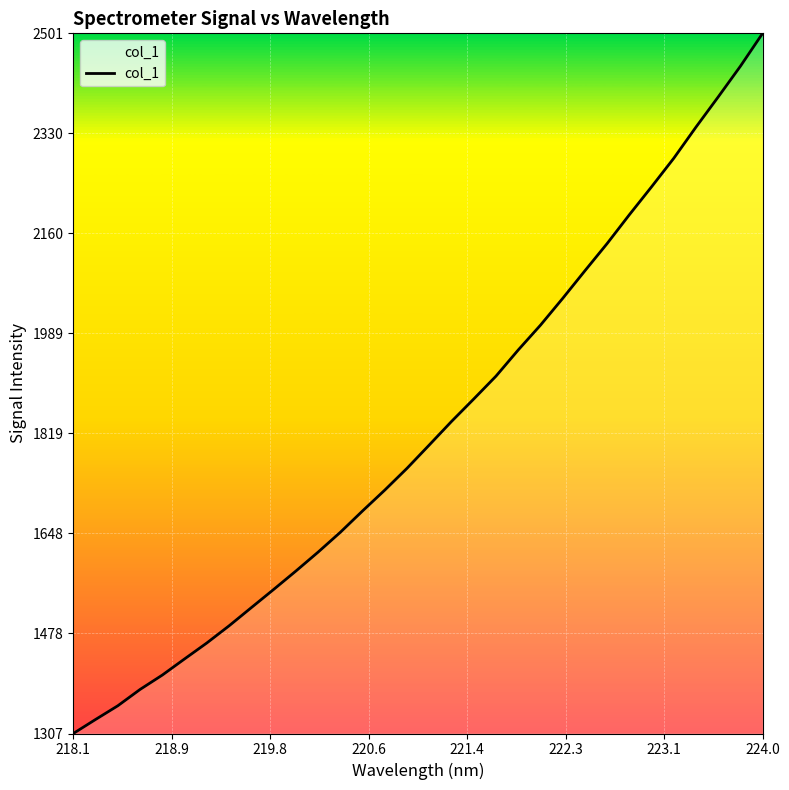

How many lines are shown in the chart?

1